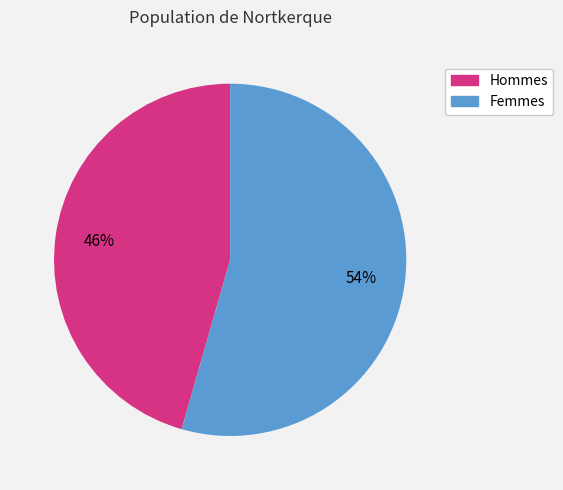

To the nearest percent, what is the average slice percentage?

50%